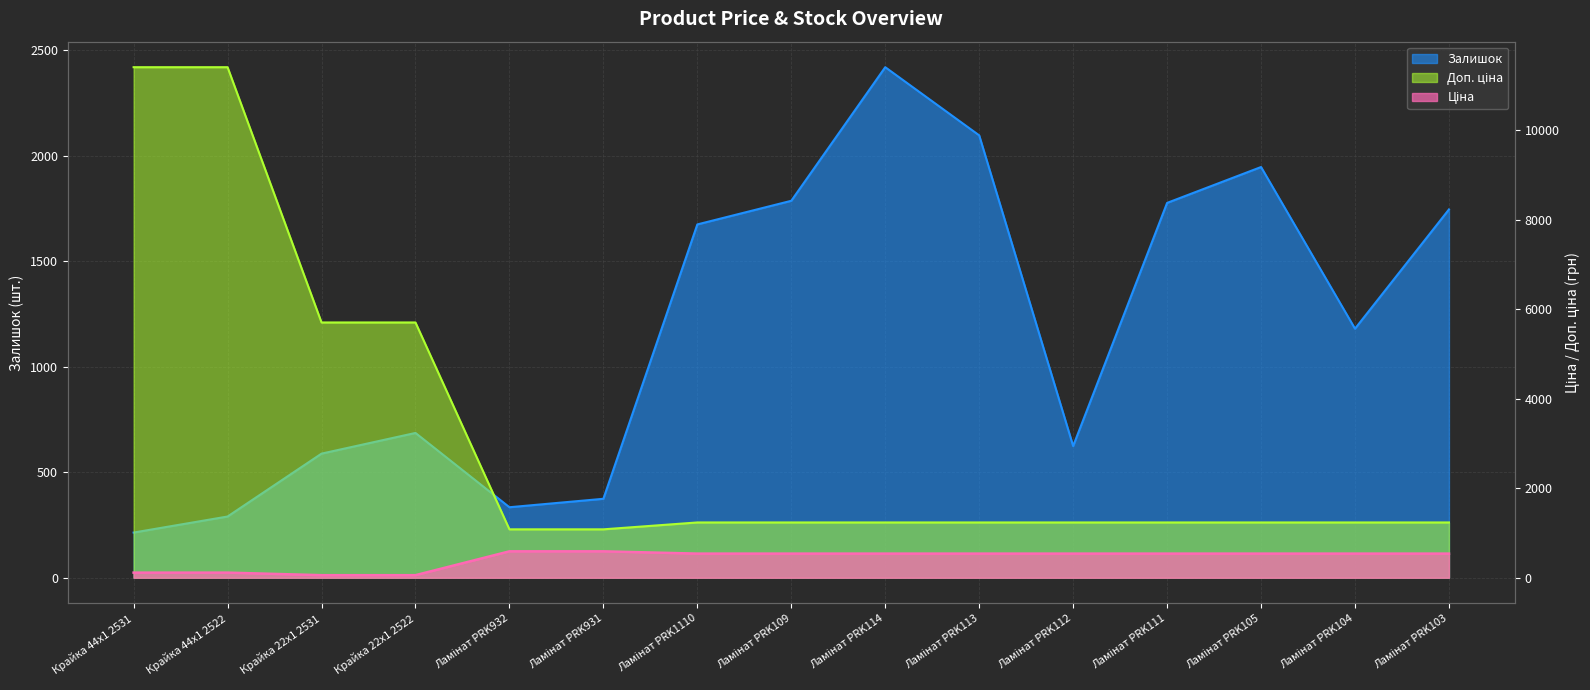

What are all the series names shown in the legend?

Ціна, Доп. ціна, Залишок